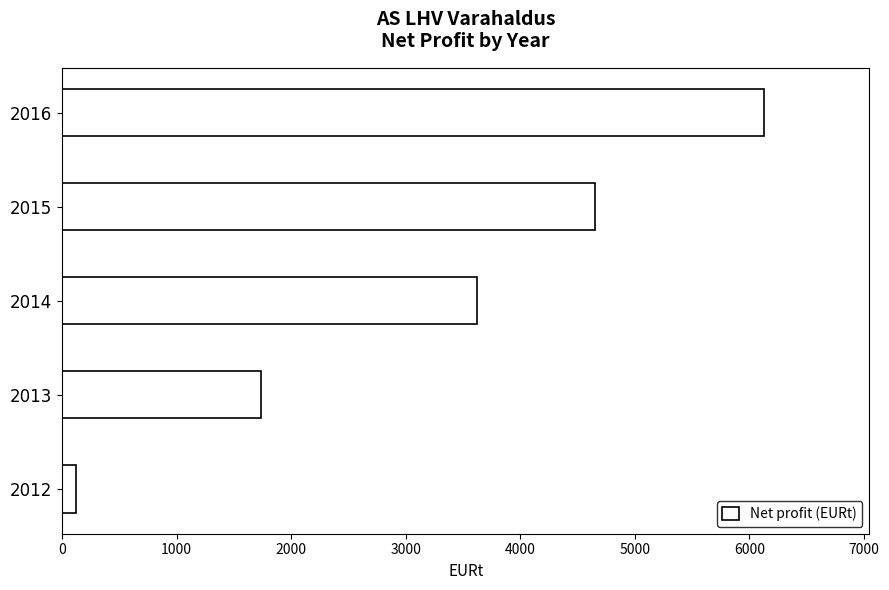

The chart shows a value of 124.0 at 2012. True or false?

True